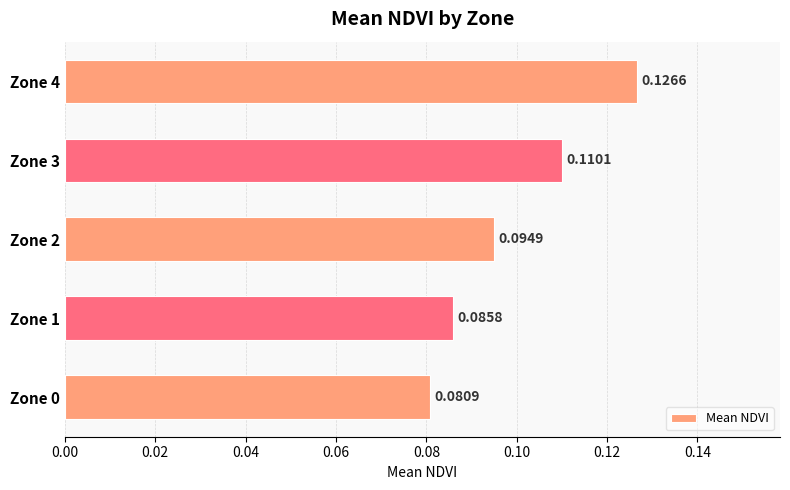

Between Zone 2 and Zone 4, which is larger?

Zone 4